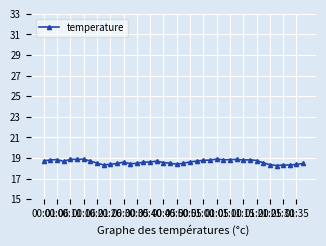

True or false: there are more than 1 points higher than both neighbors.

True